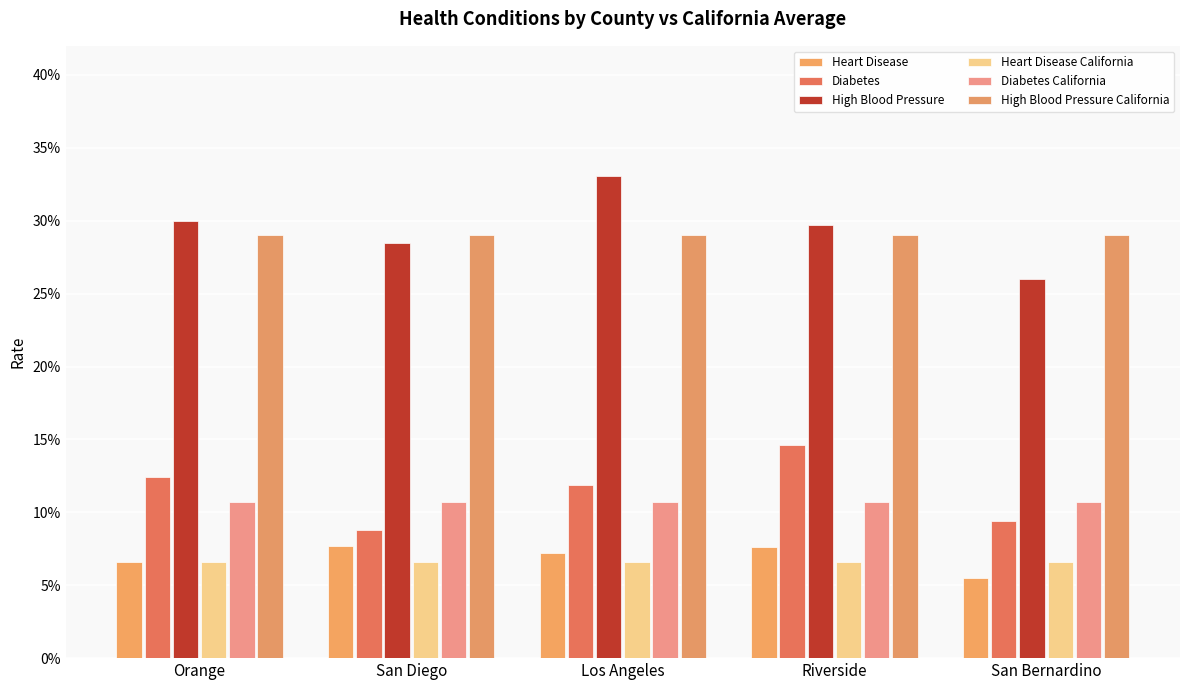

Which category has the lowest value in the Heart Disease California series?

Orange